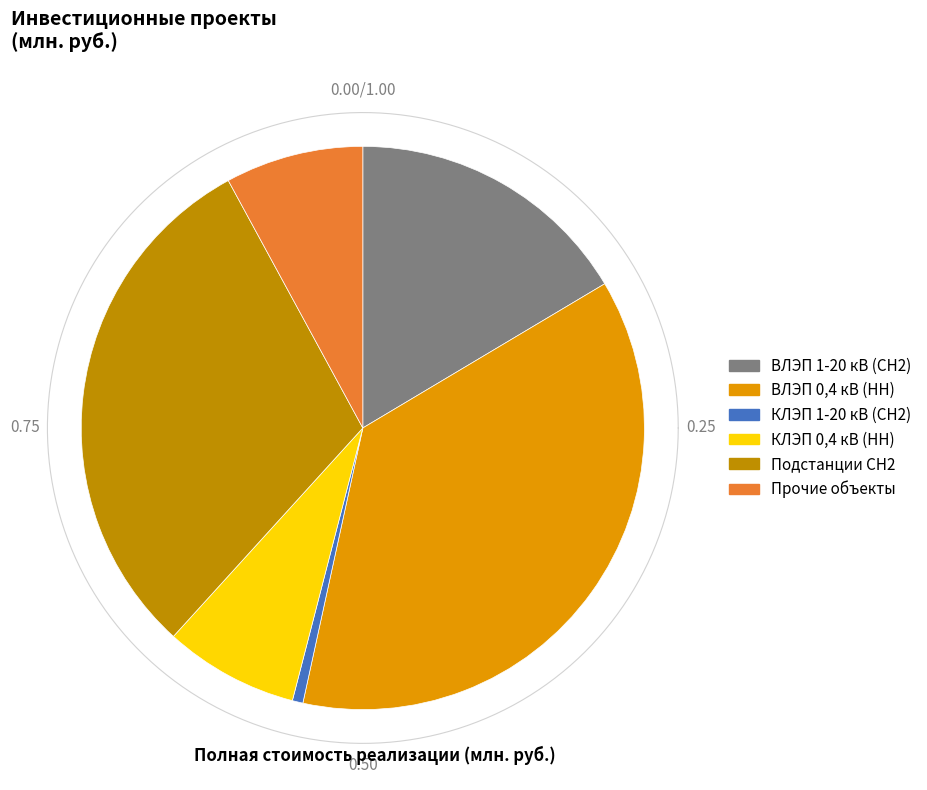

To the nearest percent, what percentage of the pie is КЛЭП 1-20 кВ (СН2)?

1%